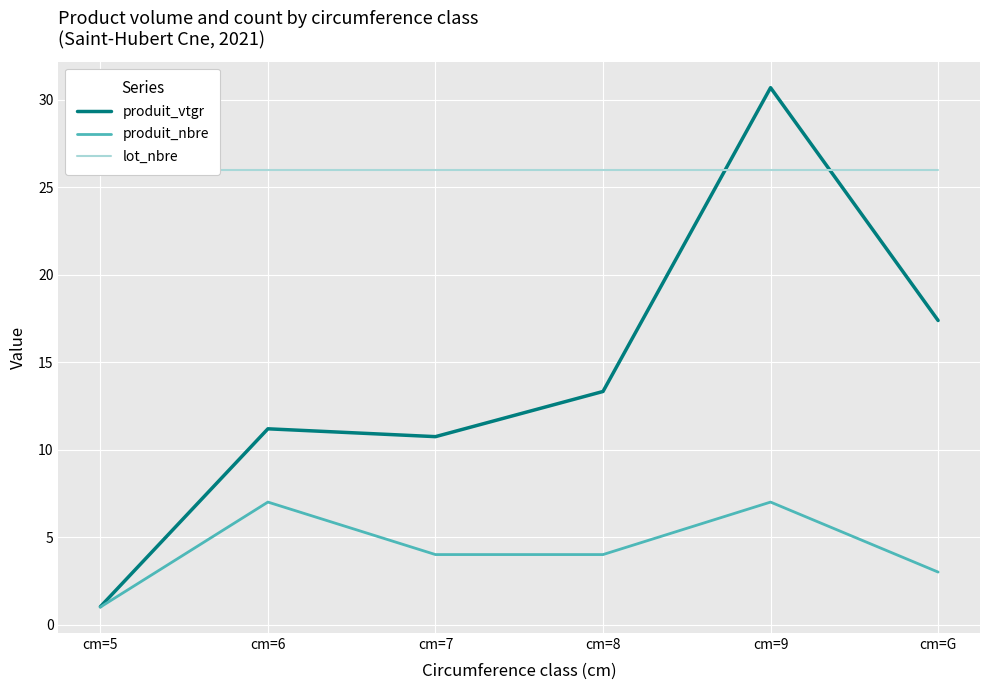

List the series in order of their peak value, lowest first.

produit_nbre, lot_nbre, produit_vtgr